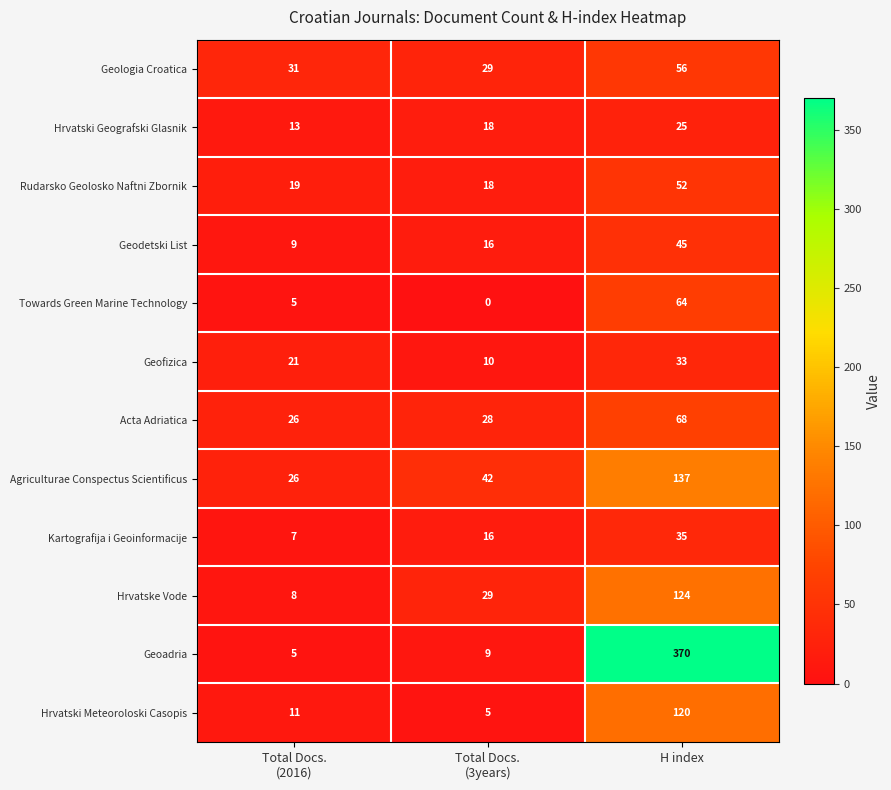

List the series in order of their peak value, highest first.

Geoadria, Agriculturae Conspectus Scientificus, Hrvatske Vode, Hrvatski Meteoroloski Casopis, Acta Adriatica, Towards Green Marine Technology, Geologia Croatica, Rudarsko Geolosko Naftni Zbornik, Geodetski List, Kartografija i Geoinformacije, Geofizica, Hrvatski Geografski Glasnik